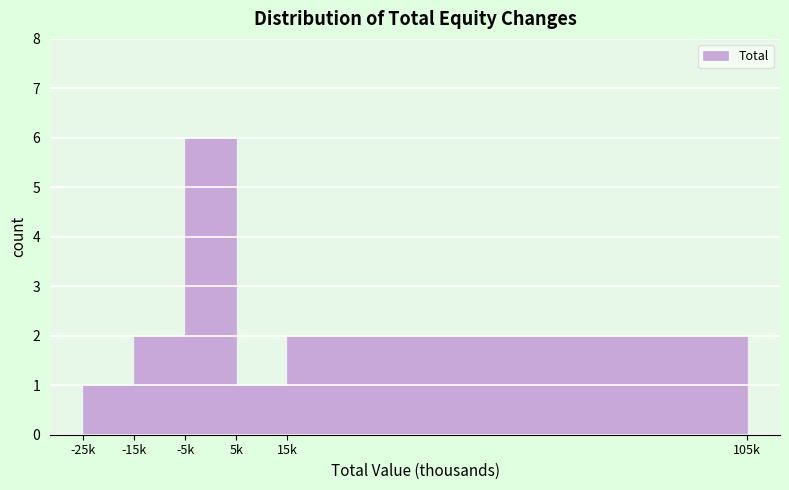

Reading left to right, what are all the values shown in this chart?

1	2	6	1	2